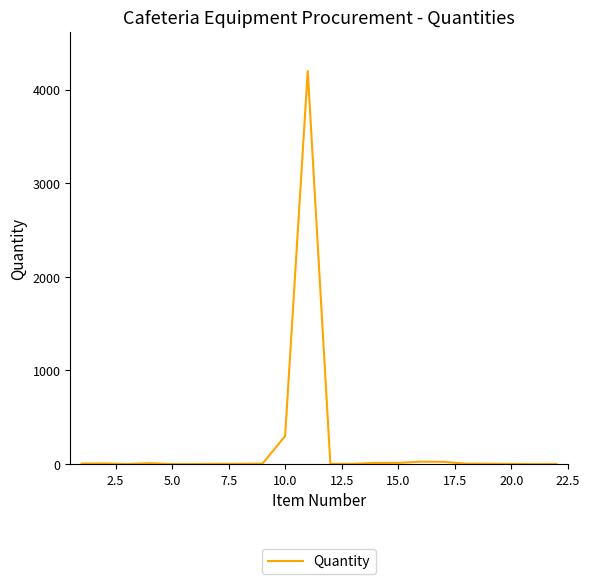

What is the greatest value displayed?

4200